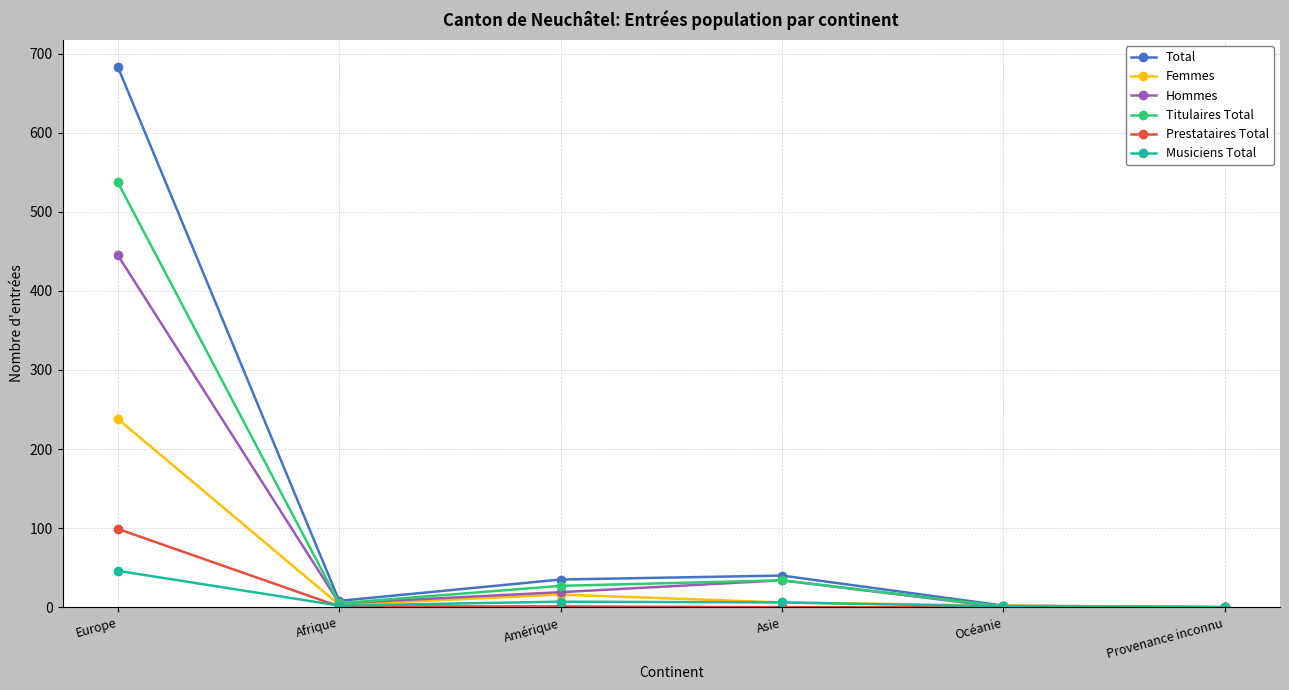

What is the label of the 3rd point from the right?

Asie